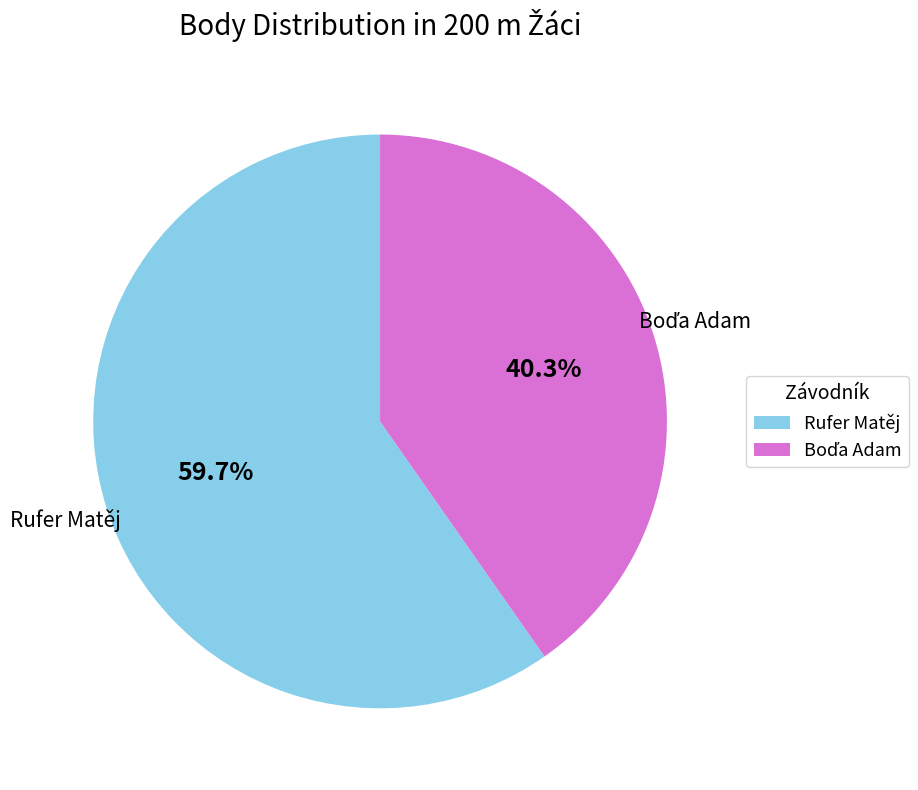

Is there a majority slice in this chart?

Yes